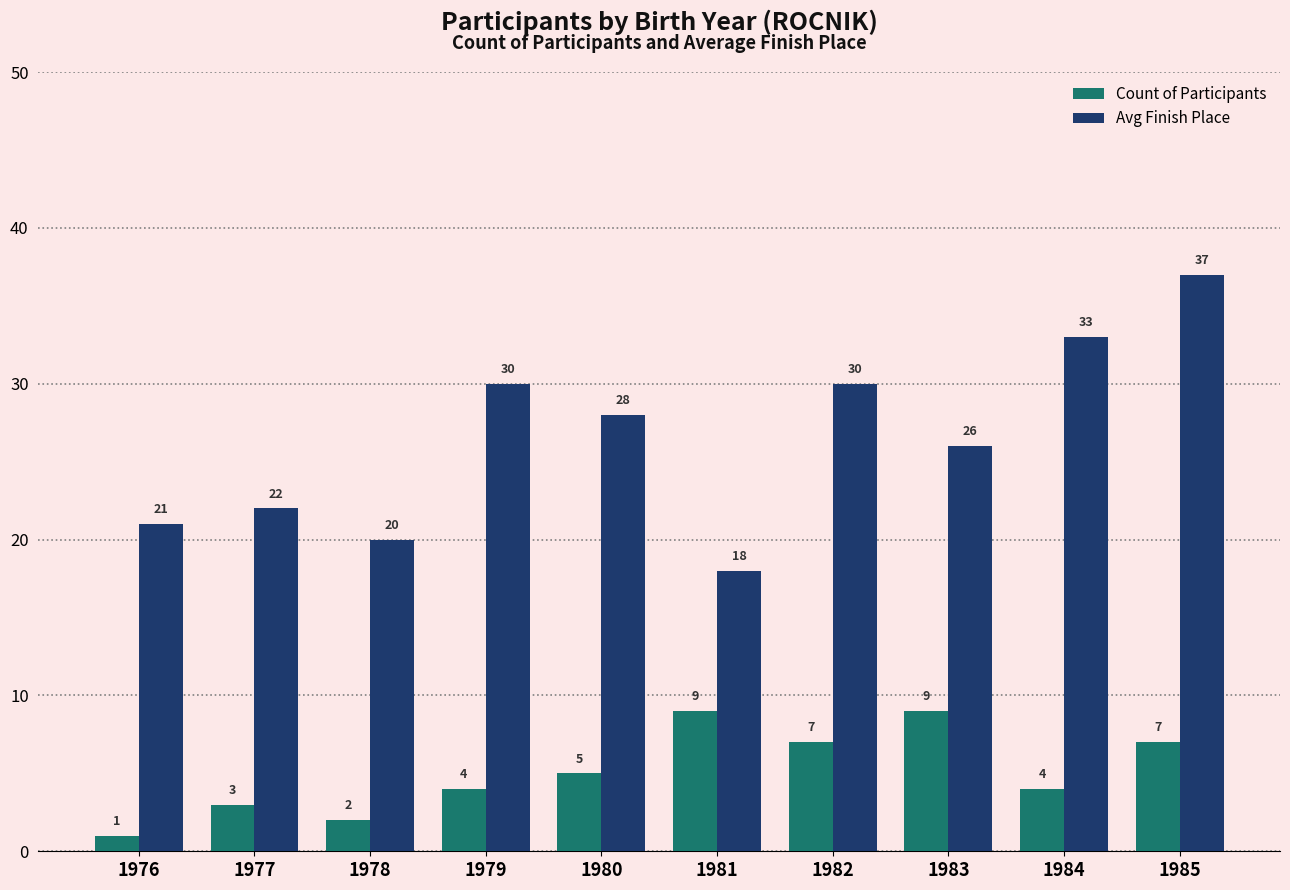

What is the total value across all series at 1976?

22